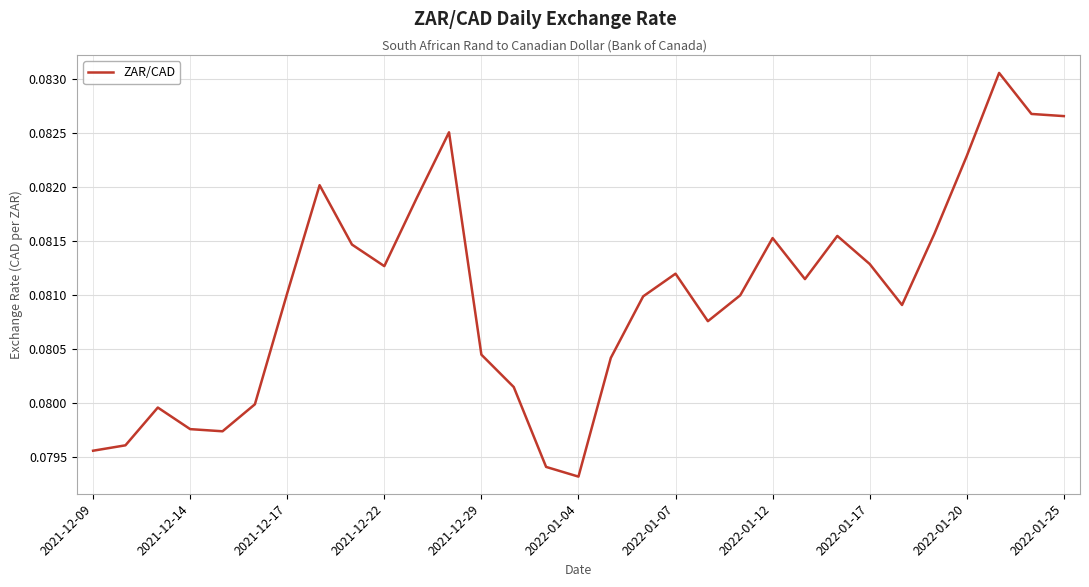

True or false: the data has more than 1 interior local peaks.

True